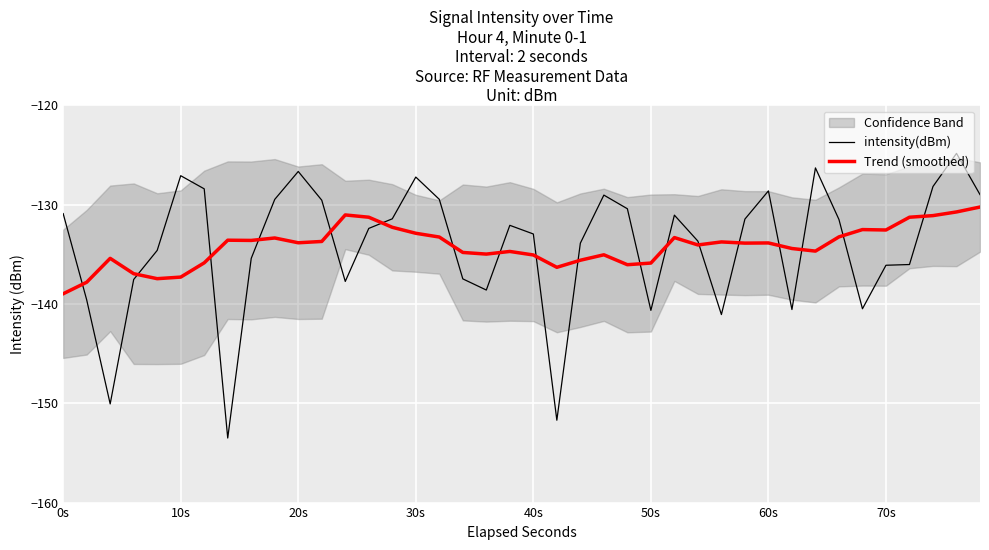

True or false: intensity(dBm) has a value of -130.9 at 0s.

True